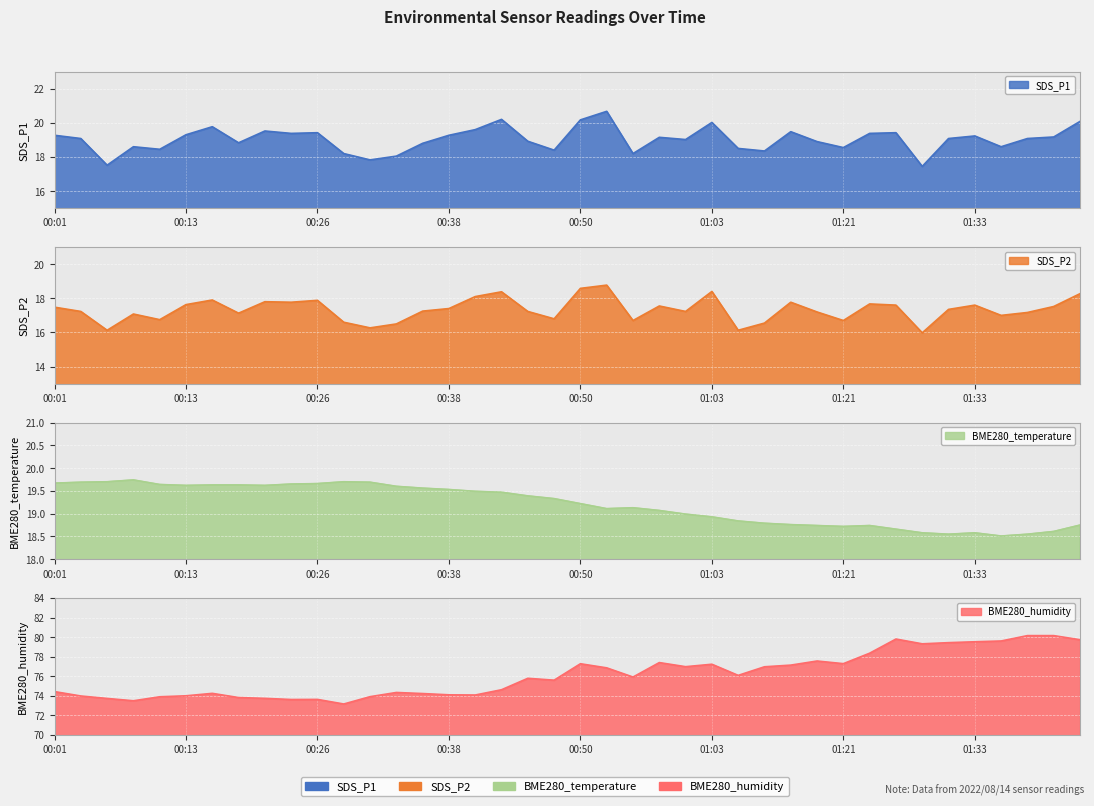

What is the difference between the maximum and second lowest values in the BME280_humidity series?

6.7